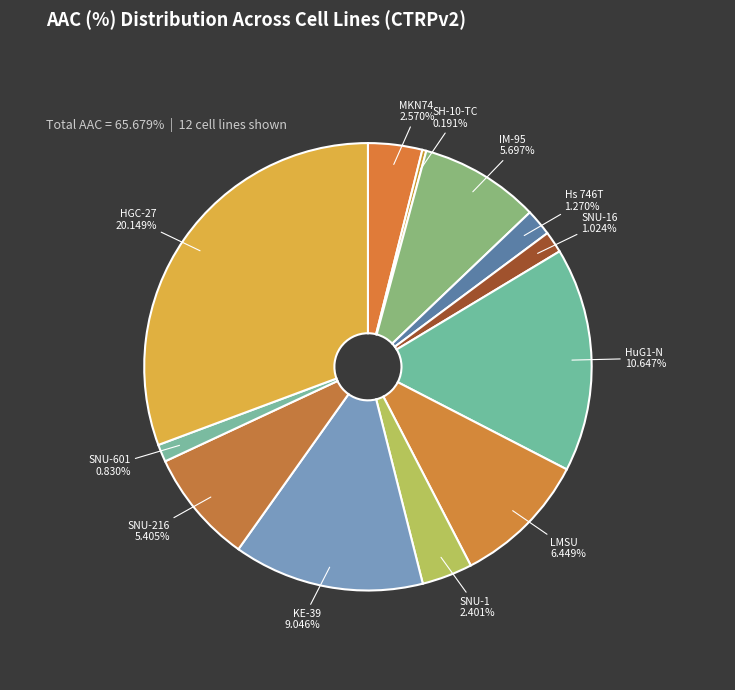

To the nearest percent, what is the average slice percentage?

8%